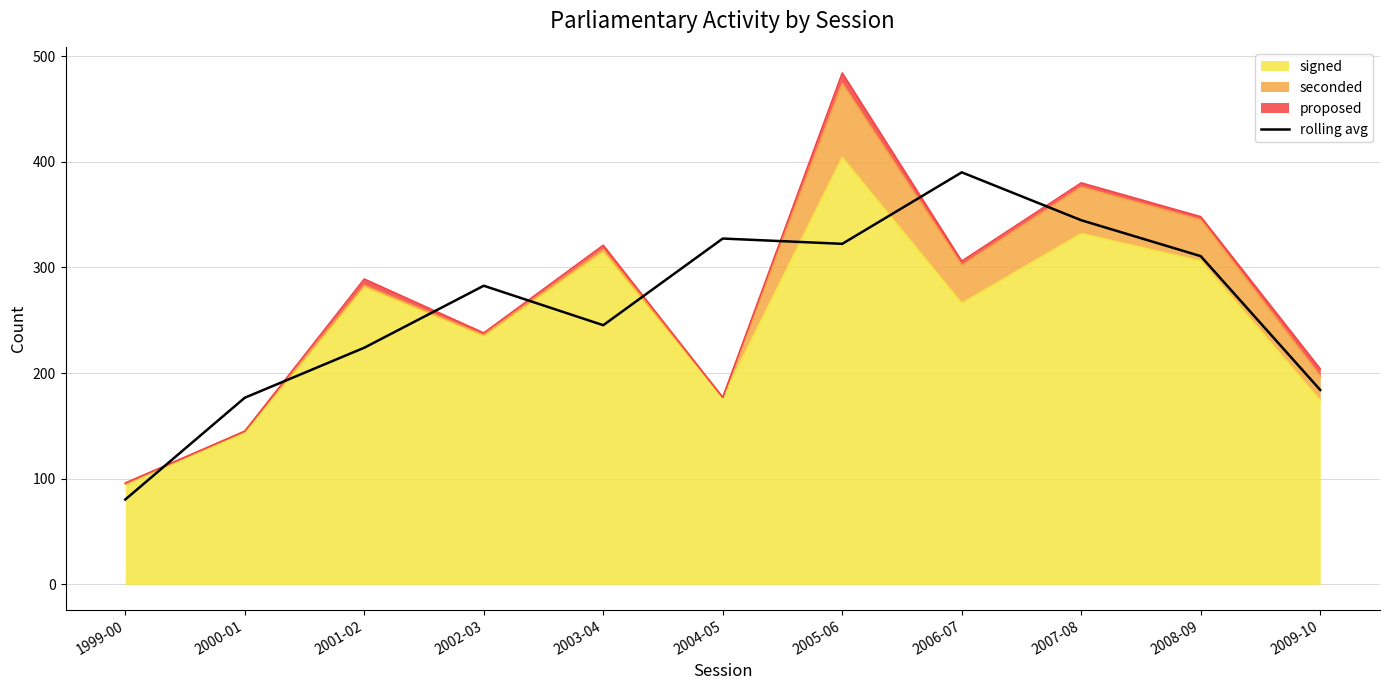

List the labels in order of value, smallest first.

1999-00, 2000-01, 2009-10, 2001-02, 2003-04, 2002-03, 2008-09, 2005-06, 2004-05, 2007-08, 2006-07